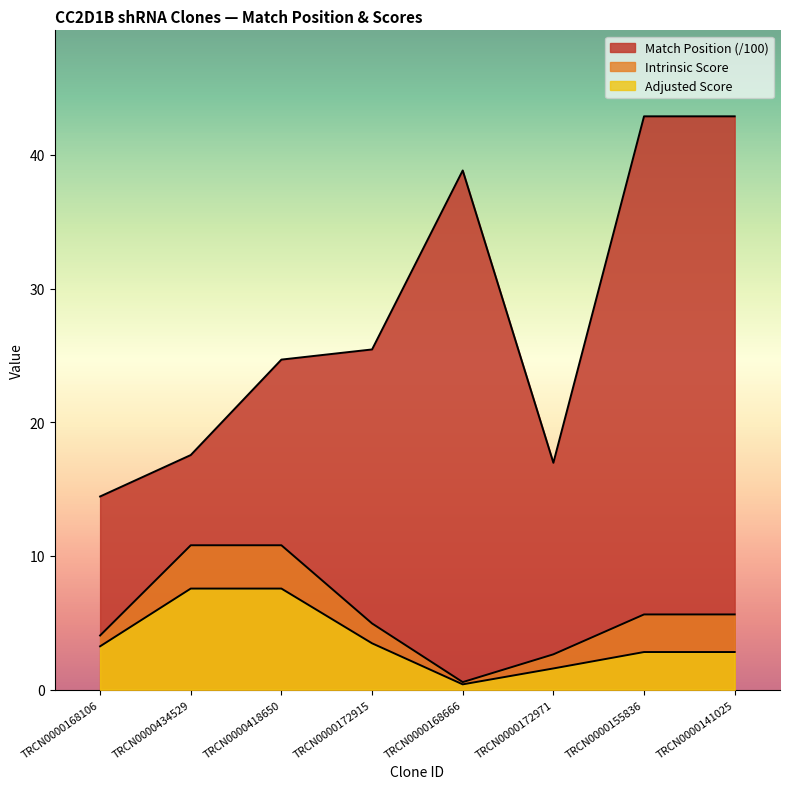

True or false: Match Position and Intrinsic Score intersect in this chart.

False